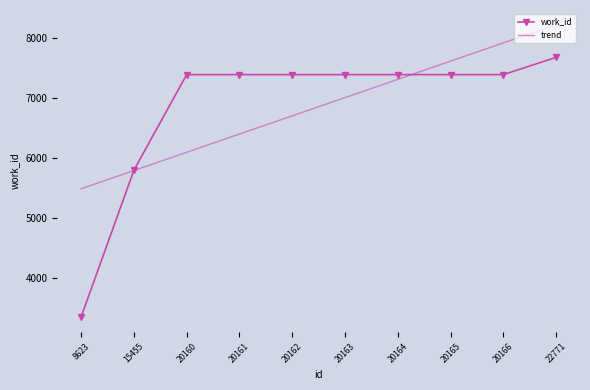

What is the smallest value displayed?

3350.0